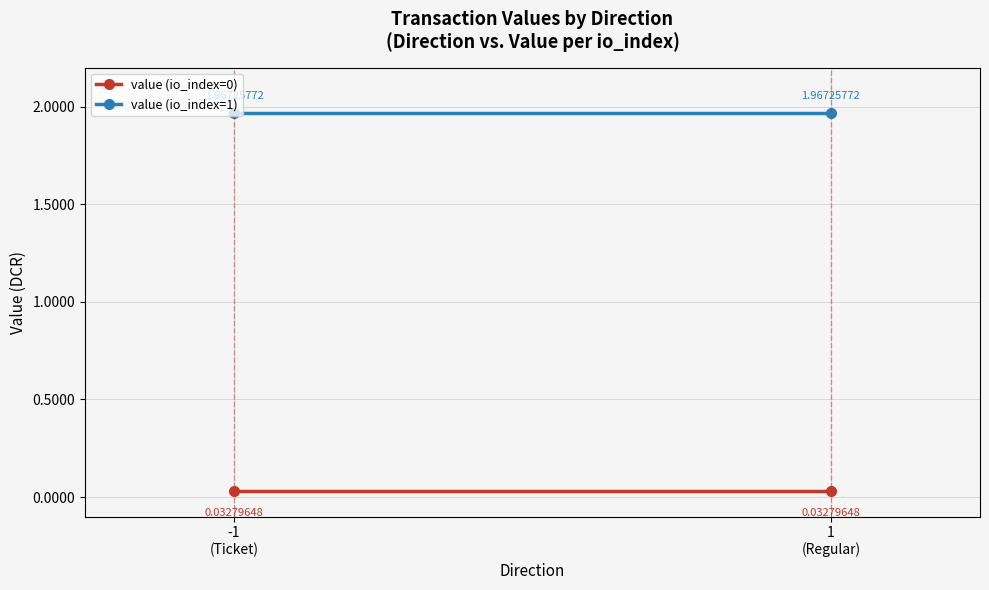

Reading left to right, transcribe all the data shown in this chart.

value (io_index=0): -1
(Ticket)=0.0	1
(Regular)=0.0
value (io_index=1): -1
(Ticket)=2.0	1
(Regular)=2.0